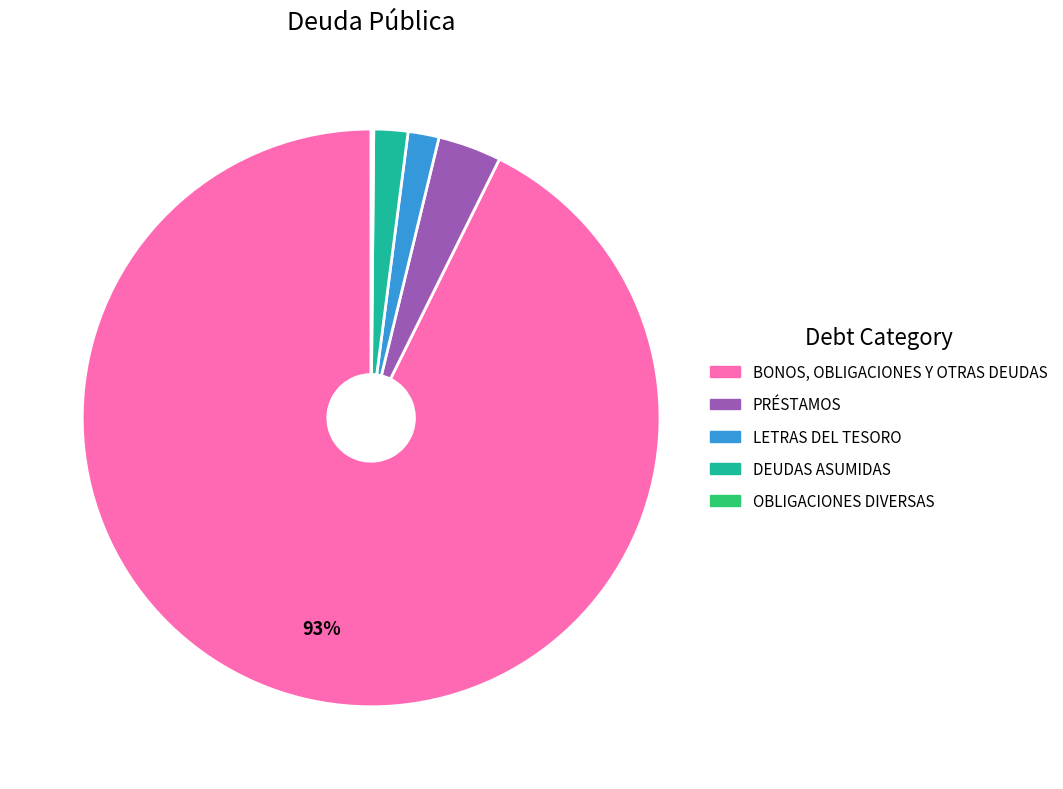

Is the sum of PRÉSTAMOS and LETRAS DEL TESORO greater than half?

No